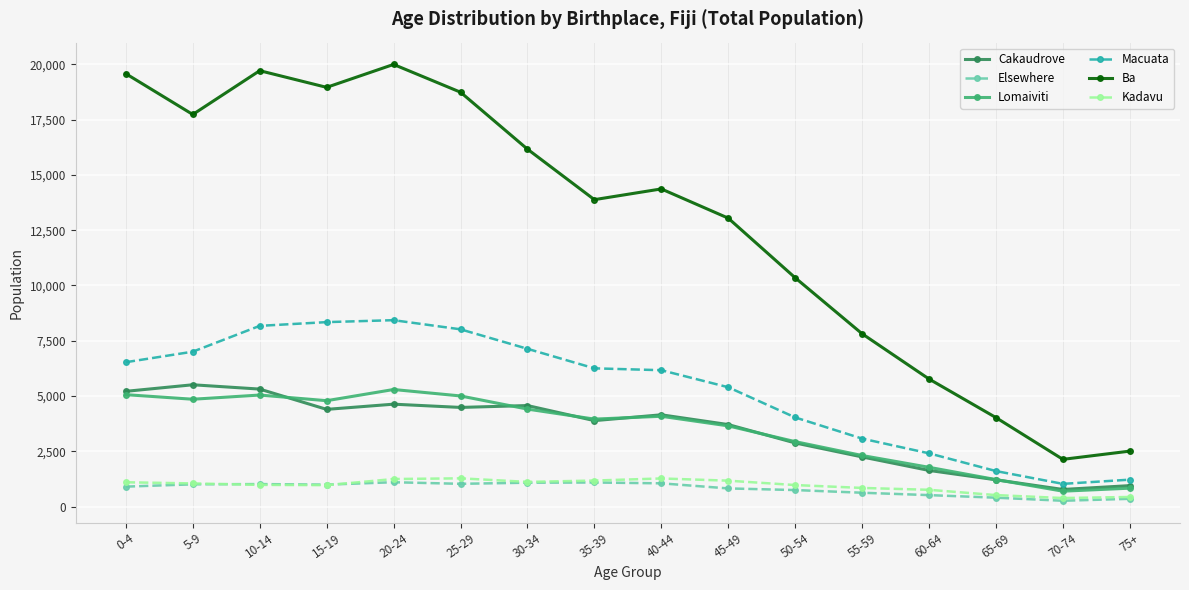

What position from the right is 60-64?

4